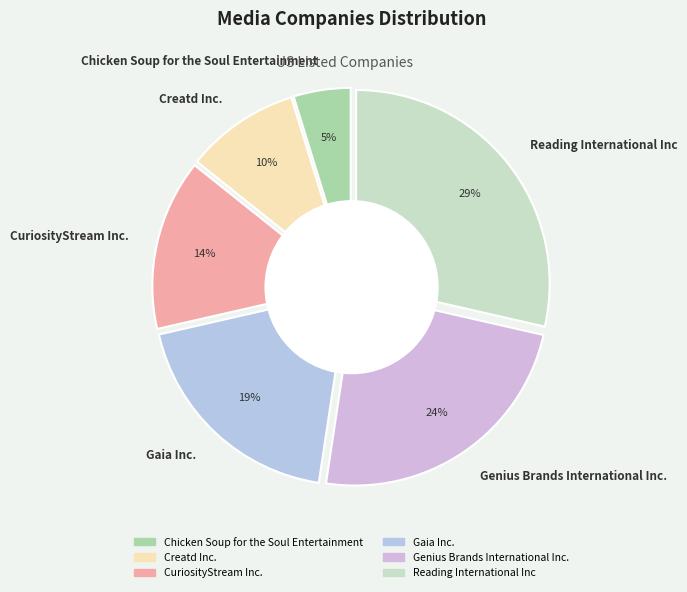

The Reading International Inc slice represents 40% of the pie. True or false?

False